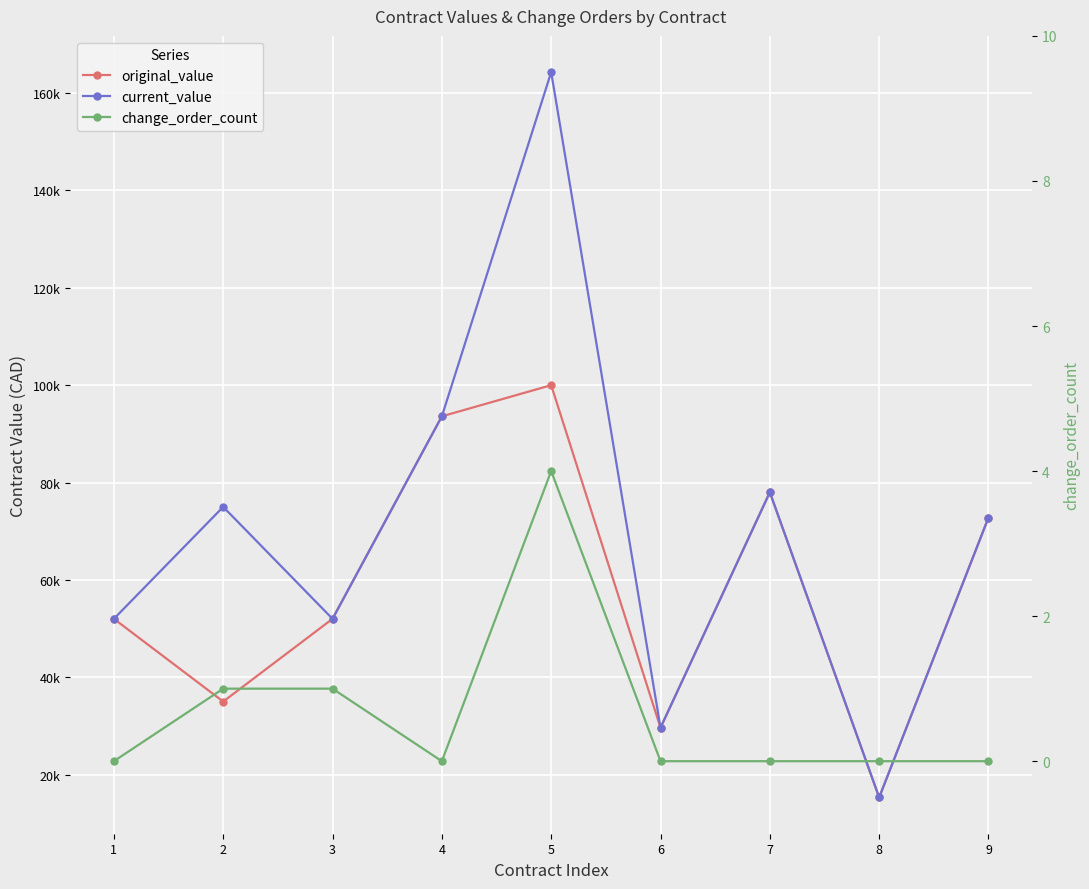

What is the difference between the highest and lowest values at 5?

164304.8